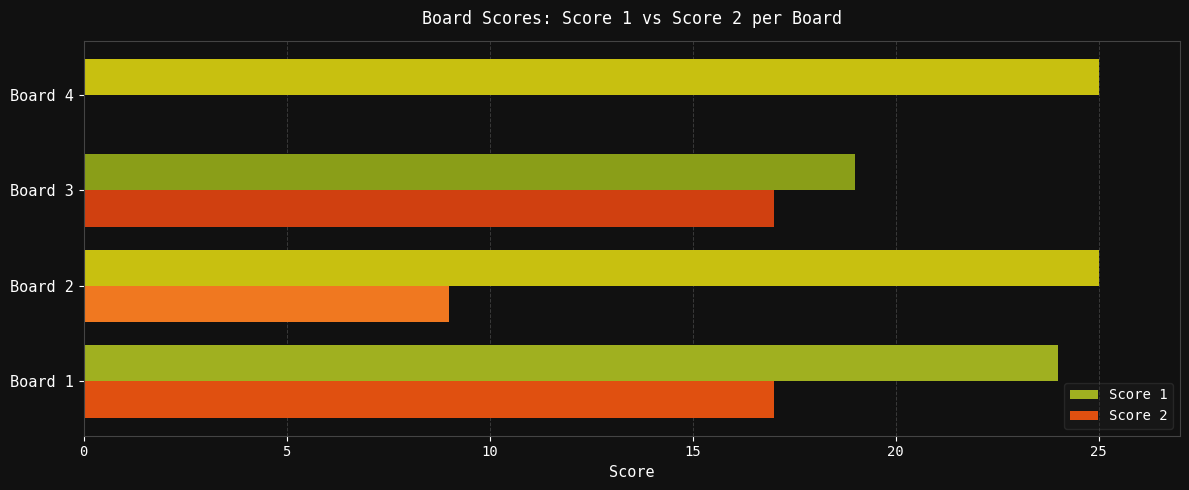

What is the sum of the Score 1 values at Board 1 and Board 4?

49